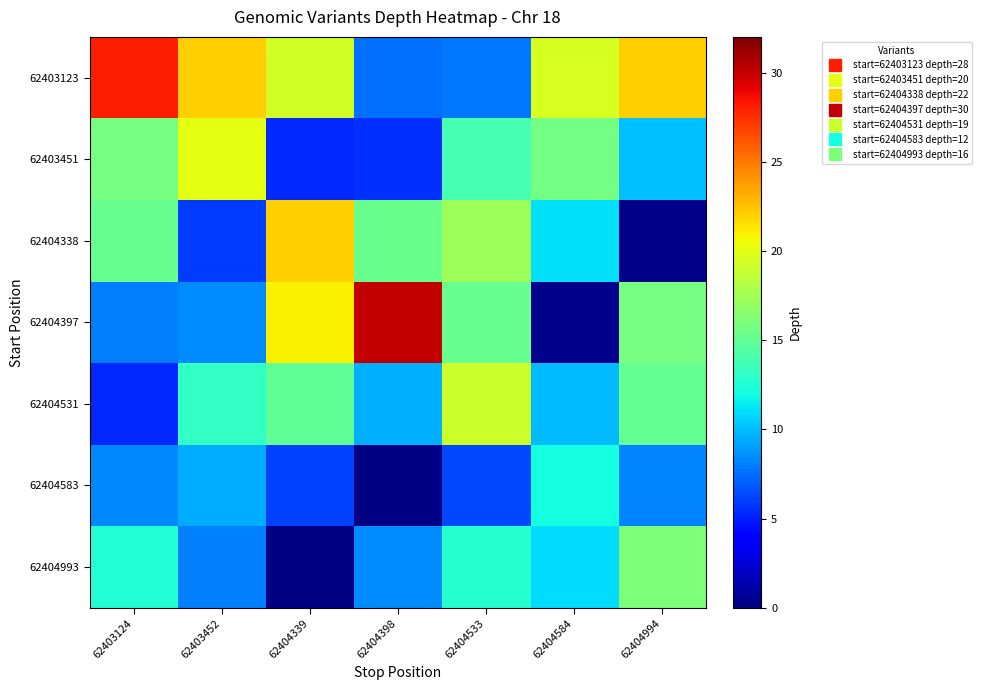

Which category has the lowest value across all series?

62404398